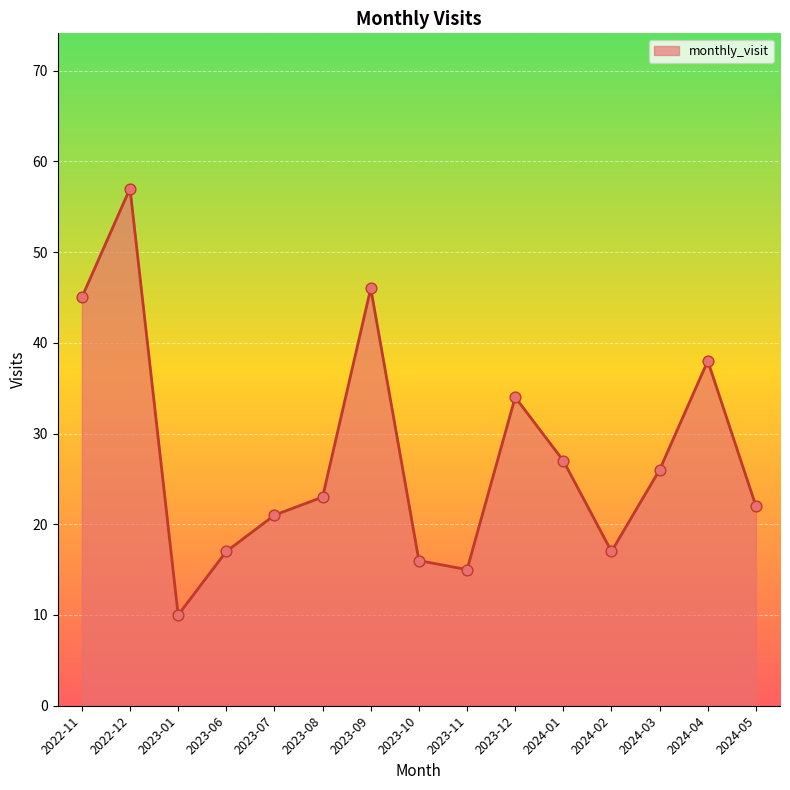

What is the change in value from 2023-09 to 2024-03?

-20